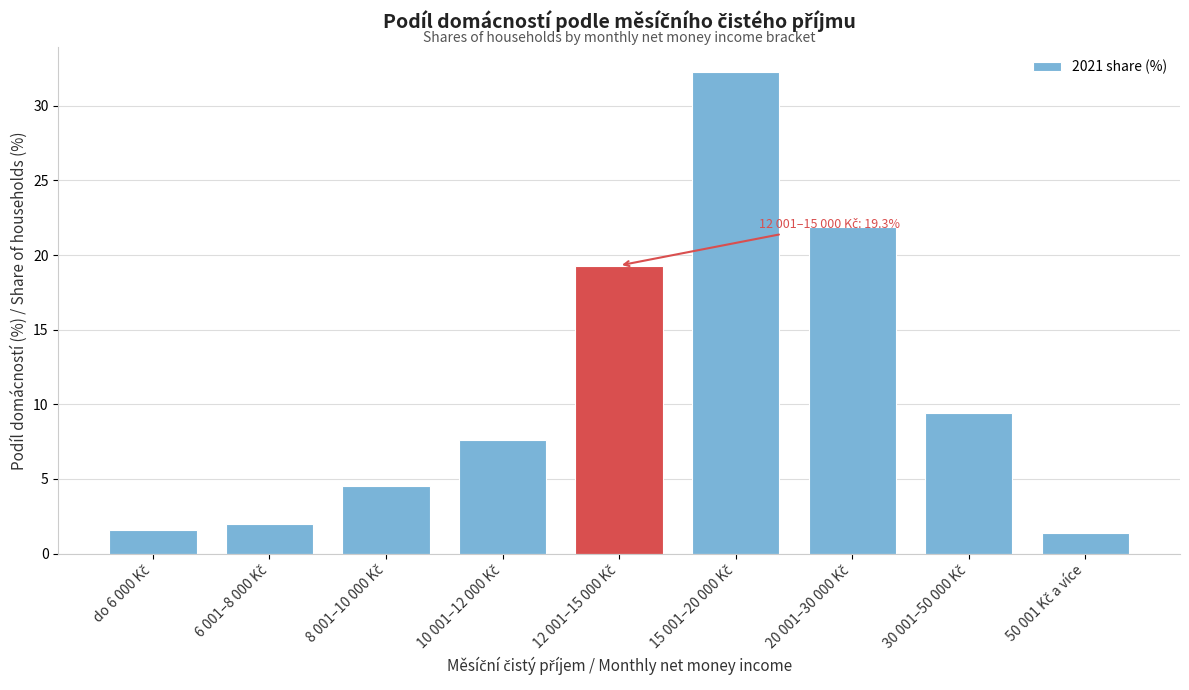

Reading left to right, extract all data points from this chart.

1.6	2.0	4.5	7.6	19.3	32.3	21.9	9.4	1.4